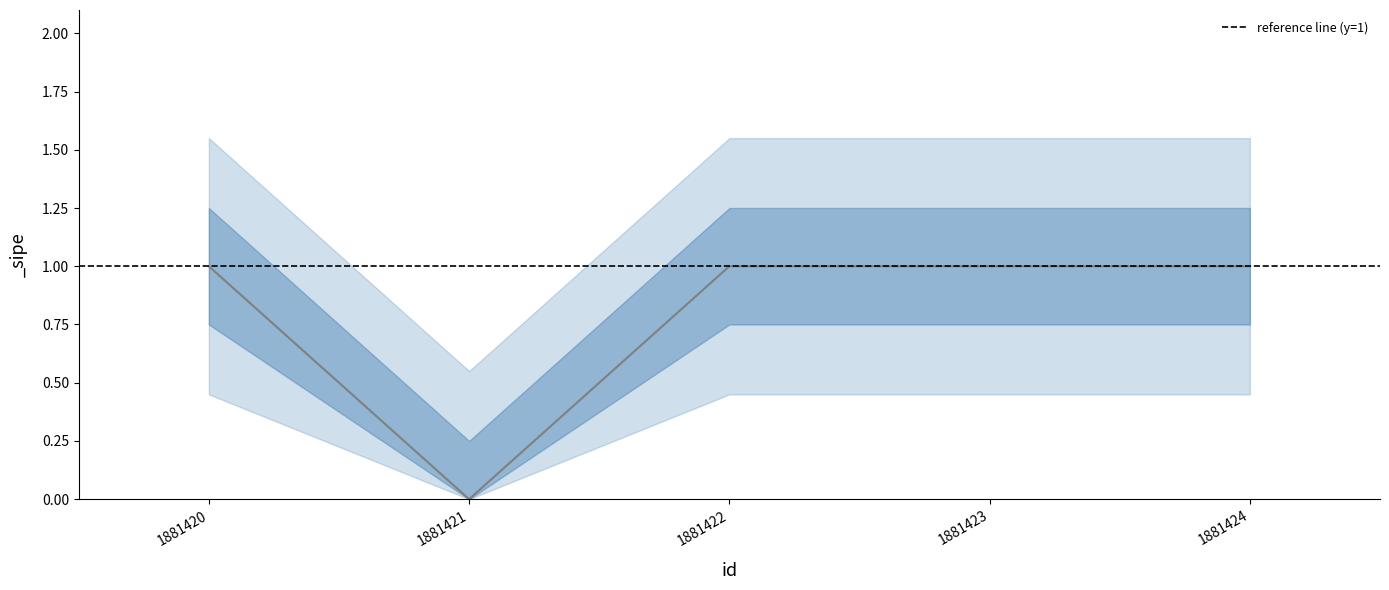

Is this an area chart (filled region under the line)?

No